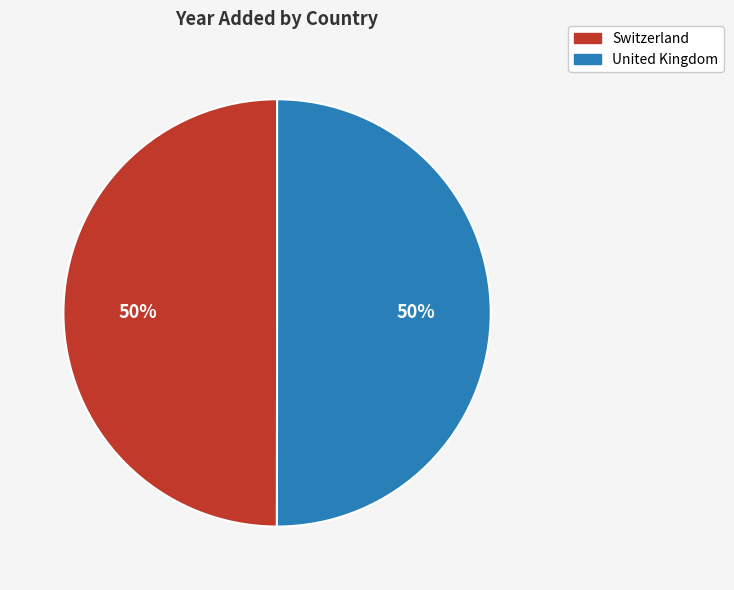

To the nearest percent, what percentage of the pie is Switzerland?

50%